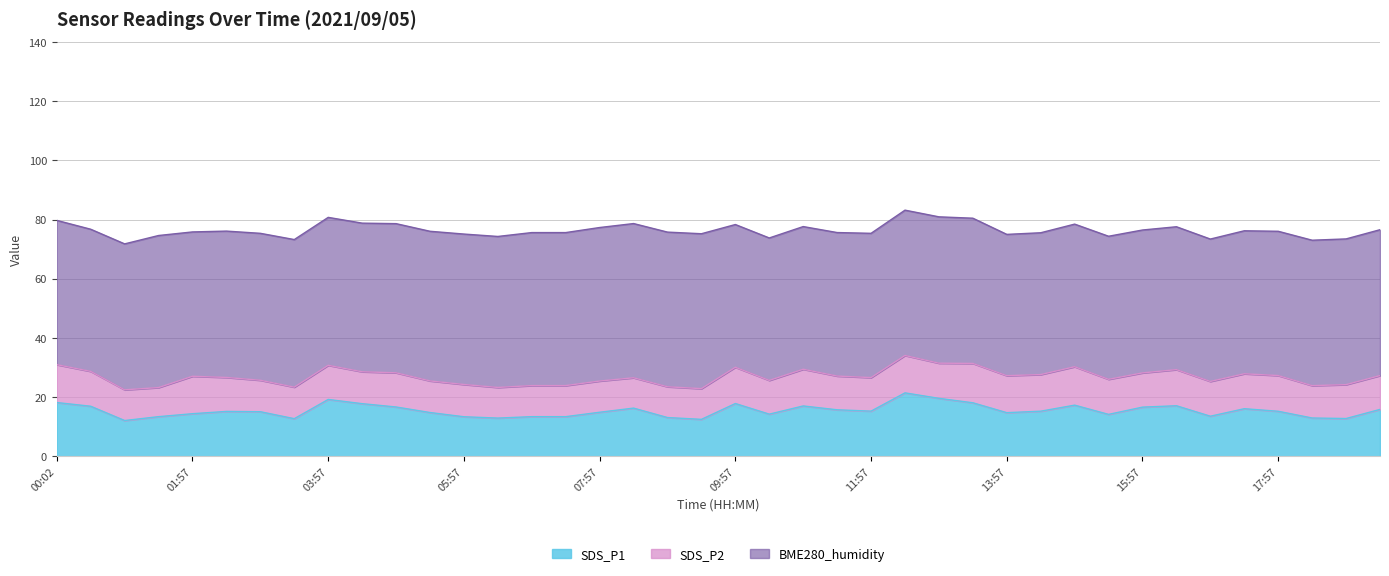

At which label does BME280_humidity first exceed 49?

00:59